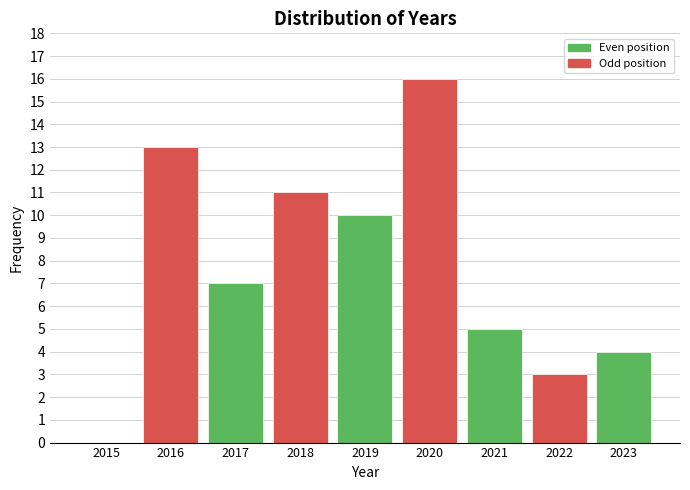

Reading left to right, what are all the values shown in this chart?

2015=0	2016=13	2017=7	2018=11	2019=10	2020=16	2021=5	2022=3	2023=4